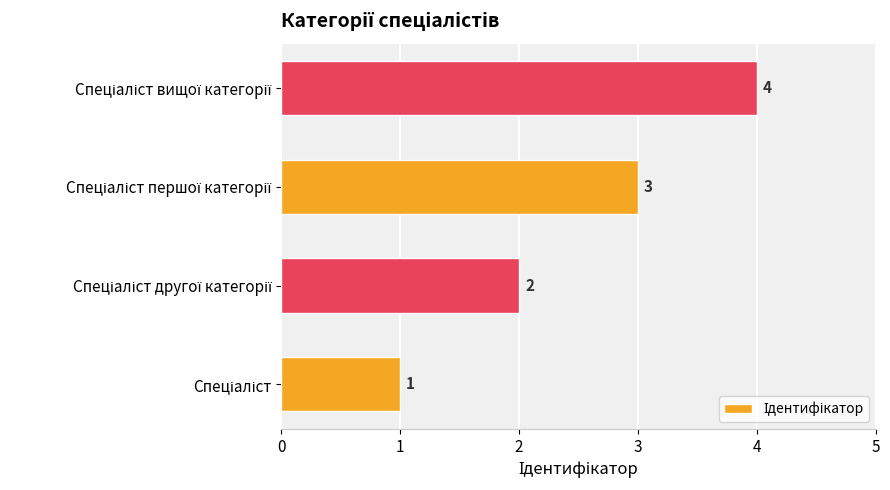

What is the smallest value displayed?

1